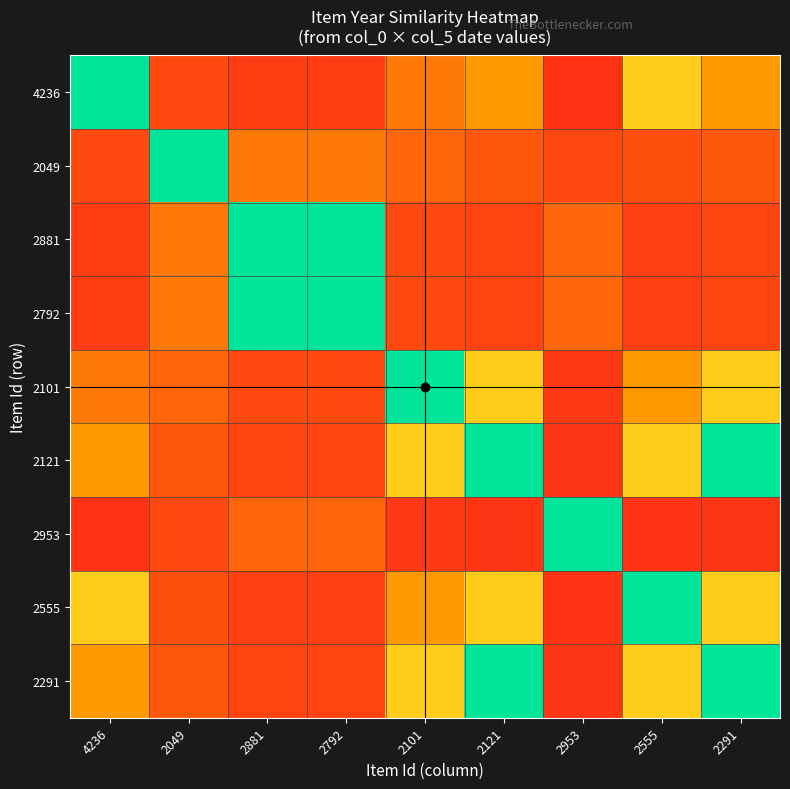

Which series has the largest range (max minus min)?

4236